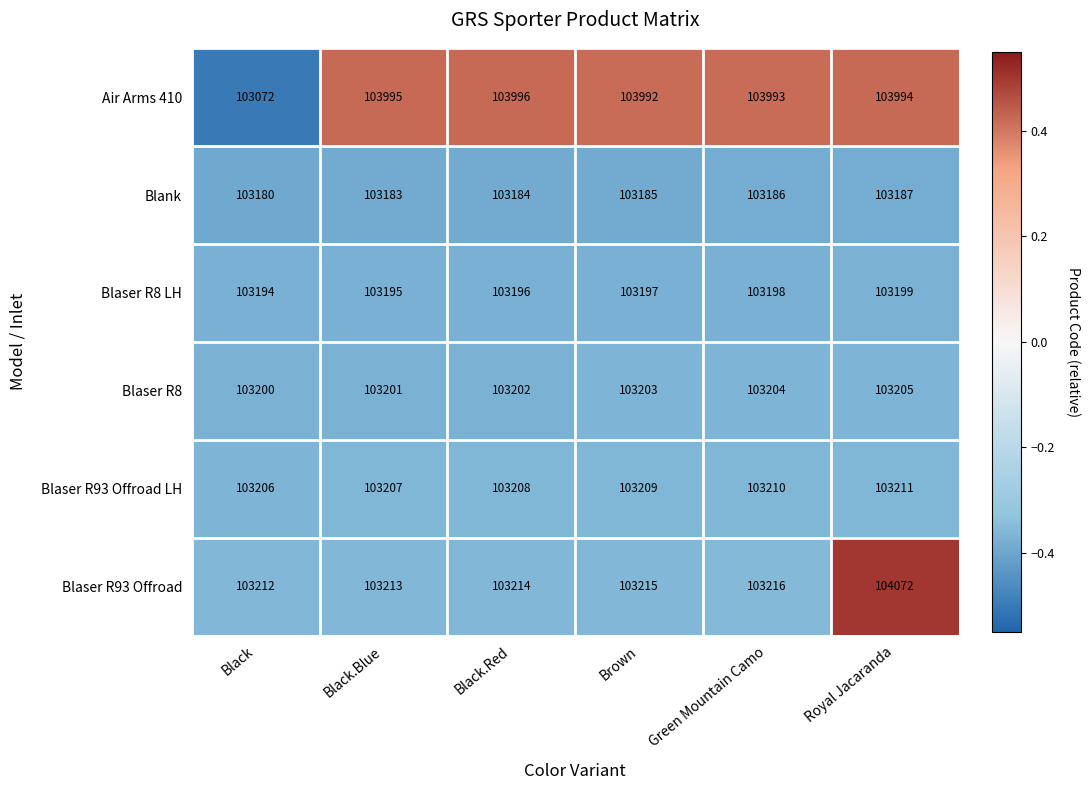

What is the total value across all series at Black.Red?

620000